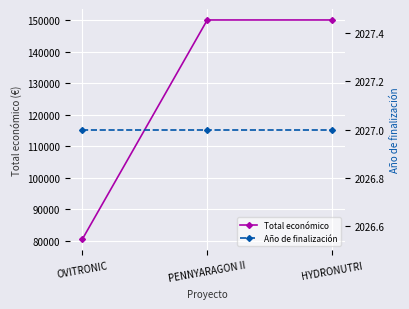

What is the sum of the Total económico values at PENNYARAGON II and OVITRONIC?

230498